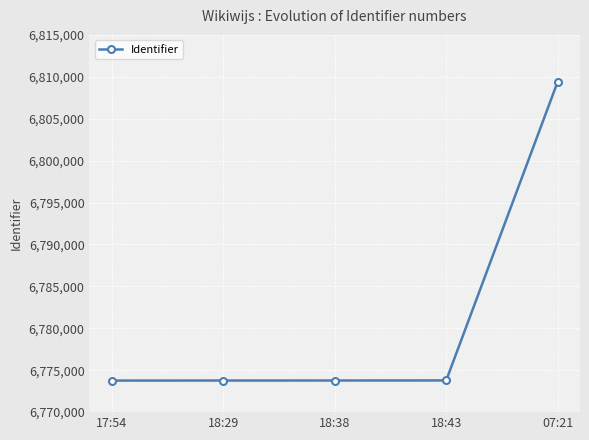

True or false: the data shows 1923193 at 18:43.

False